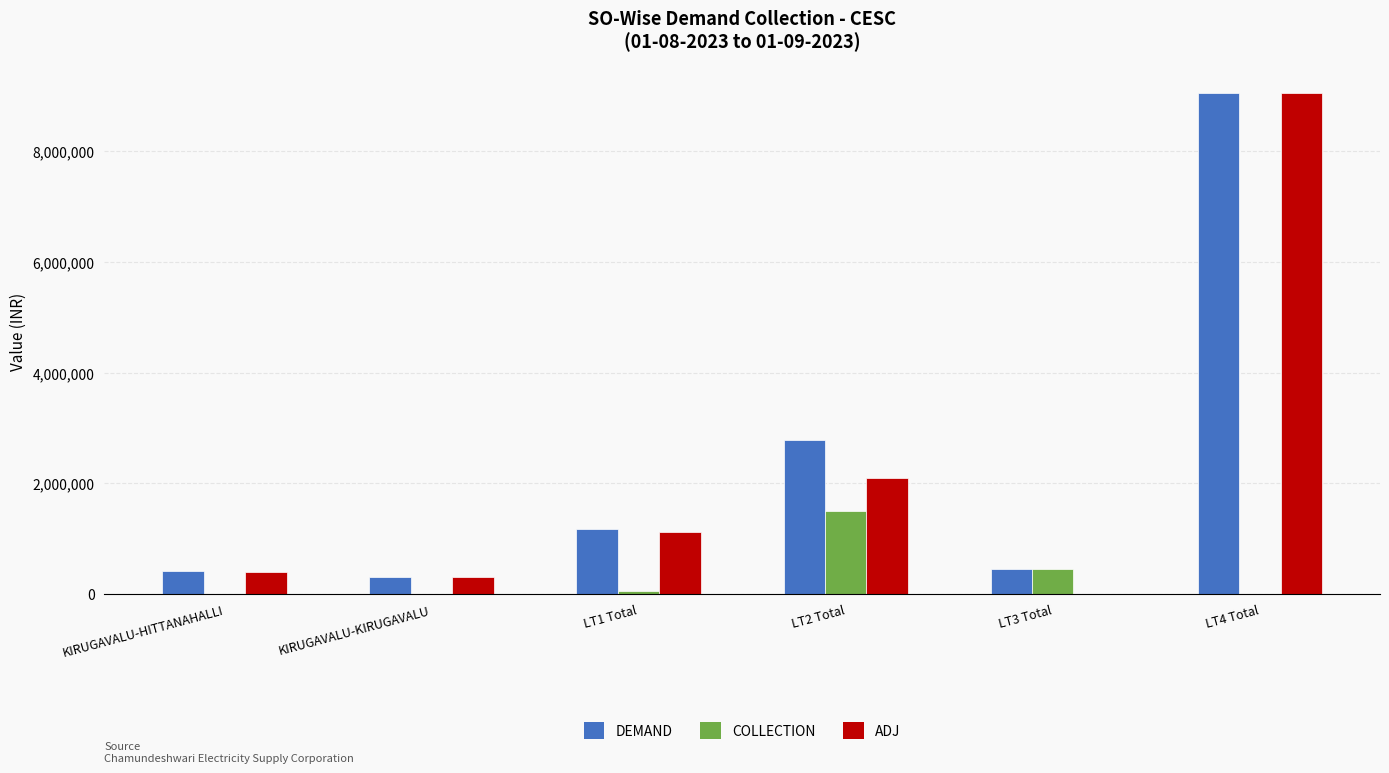

Where is COLLECTION nearest to the value 747675?

LT3 Total